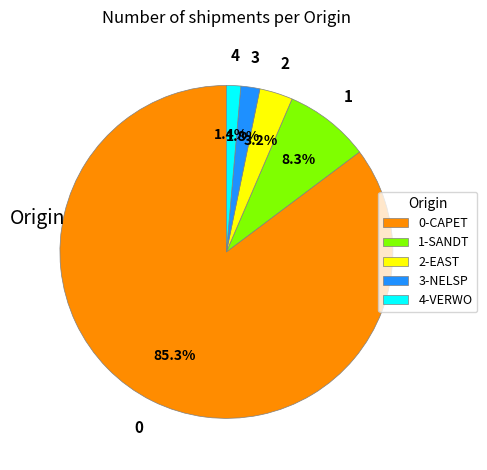

What is the largest slice in the pie chart?

0-CAPET